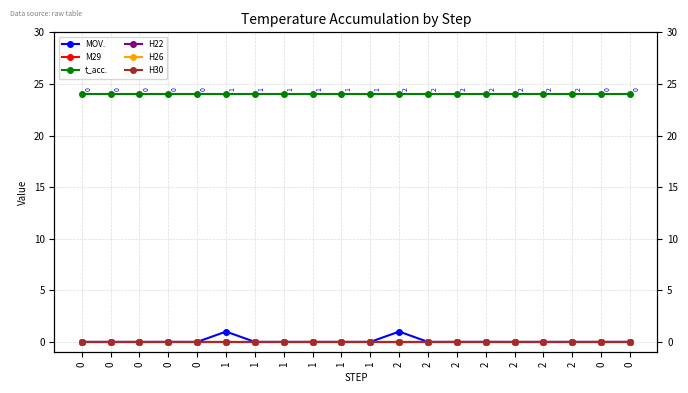

How many distinct data groups are displayed?

6